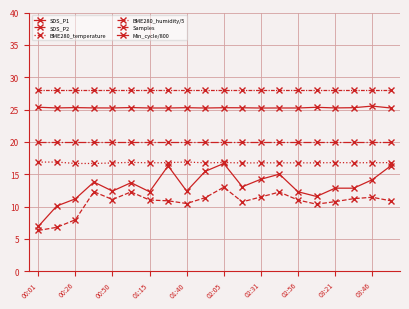

Which series has the largest range (max minus min)?

SDS_P1